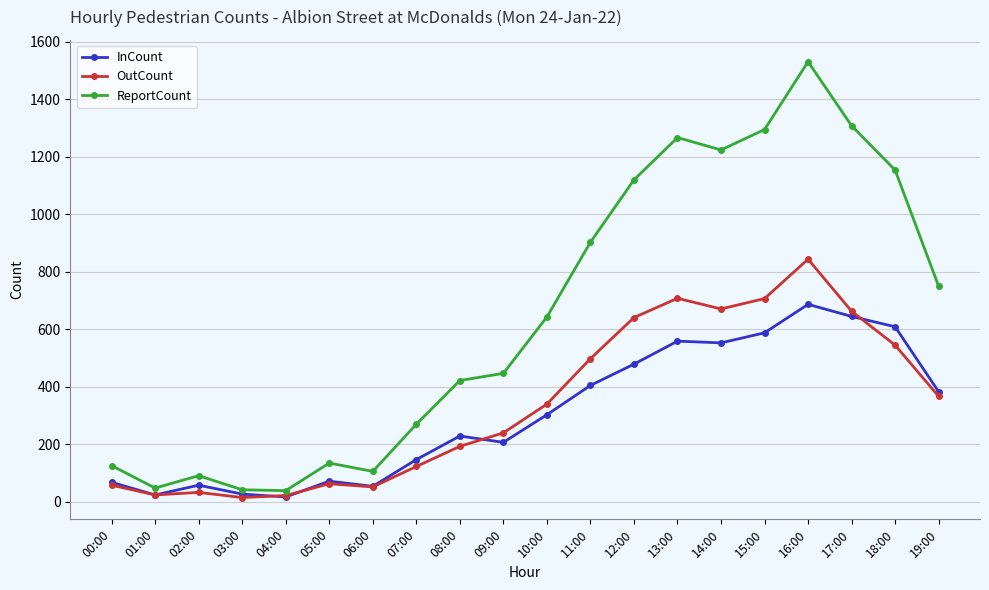

How many lines are shown in the chart?

3